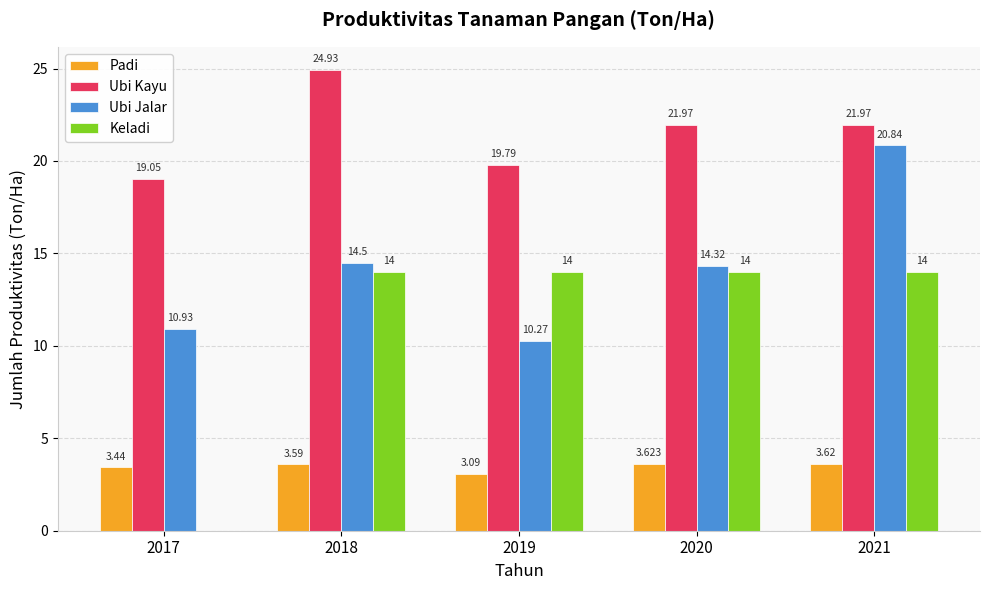

Is the value of Ubi Jalar at 2018 greater than the value of Padi at 2017?

Yes